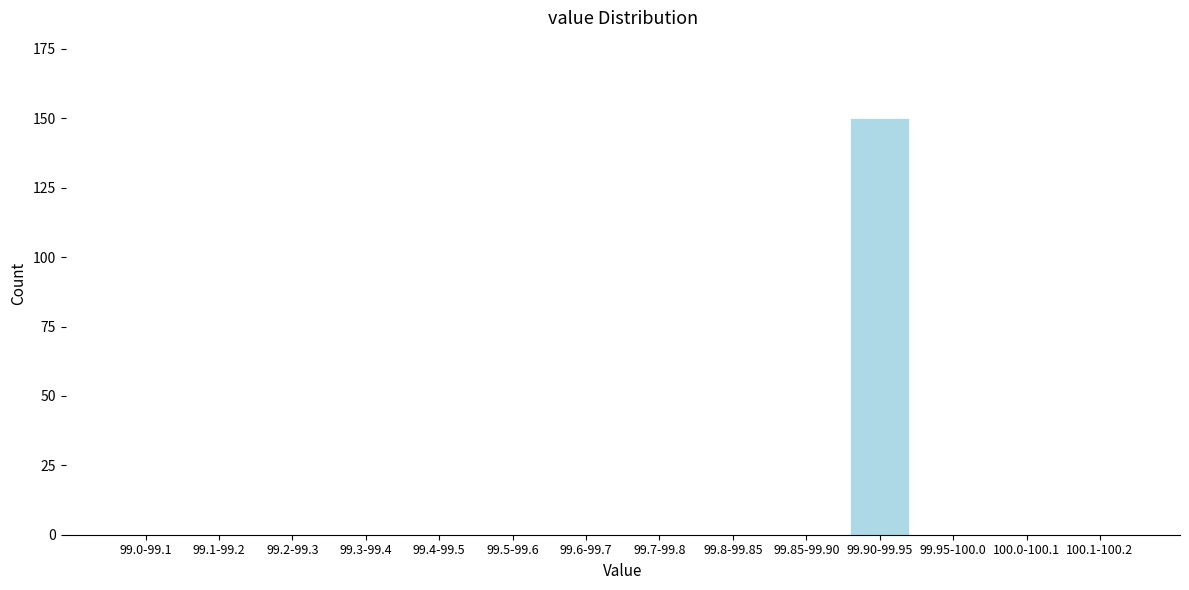

Reading right to left, list all the values displayed in this chart.

100.1-100.2=0	100.0-100.1=0	99.95-100.0=0	99.90-99.95=150	99.85-99.90=0	99.8-99.85=0	99.7-99.8=0	99.6-99.7=0	99.5-99.6=0	99.4-99.5=0	99.3-99.4=0	99.2-99.3=0	99.1-99.2=0	99.0-99.1=0